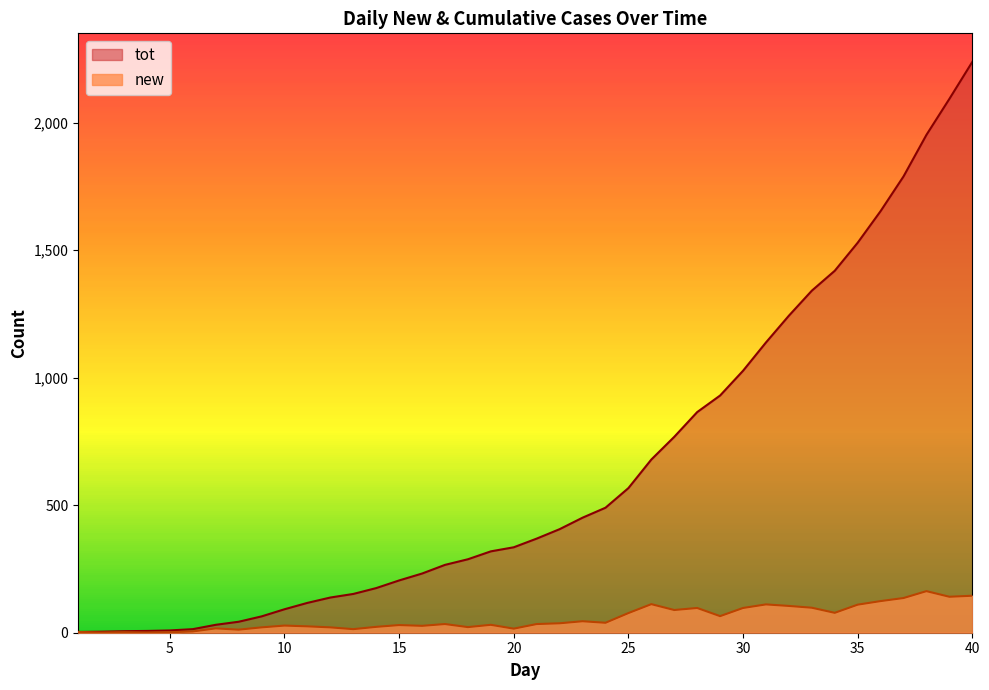

Reading right to left, extract all data points from this chart.

new: 40=145	39=141	38=163	37=136	36=124	35=110	34=78	33=98	32=105	31=111	30=97	29=65	28=97	27=89	26=112	25=77	24=39	23=45	22=37	21=34	20=16	19=31	18=22	17=34	16=27	15=30	14=23	13=14	12=21	11=25	10=28	9=21	8=12	7=17	6=5	5=2	4=1	3=2	2=1	1=3
tot: 40=2238	39=2093	38=1952	37=1789	36=1653	35=1529	34=1419	33=1341	32=1243	31=1138	30=1027	29=930	28=865	27=768	26=679	25=567	24=490	23=451	22=406	21=369	20=335	19=319	18=288	17=266	16=232	15=205	14=175	13=152	12=138	11=117	10=92	9=64	8=43	7=31	6=14	5=9	4=7	3=6	2=4	1=3